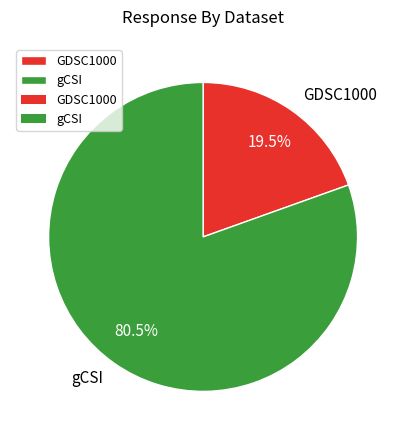

Combined, what portion of the pie is GDSC1000 and gCSI?

100.0%